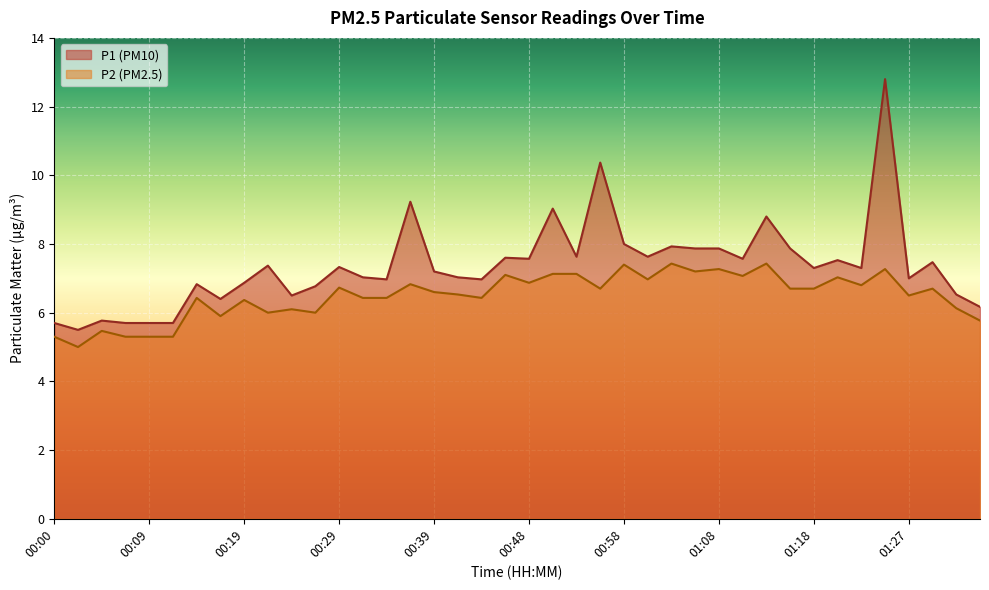

At which label is P2 closest to 6?

00:22